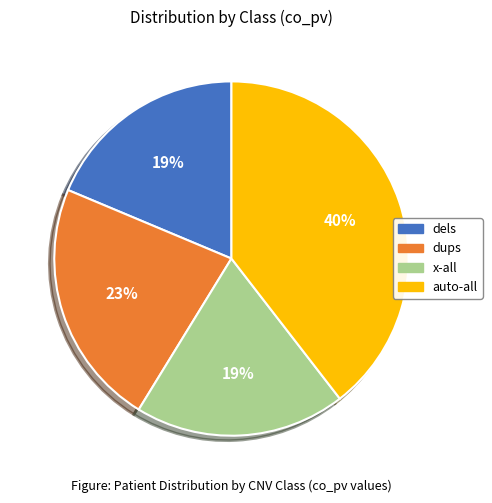

Is there a majority slice in this chart?

No